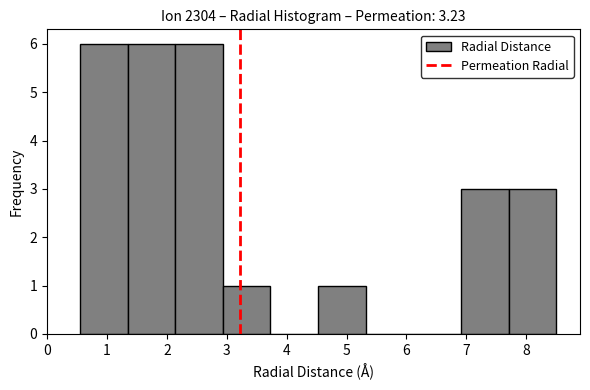

How tall is the bar that spans 4.5 to 5.3 on the x-axis? Neither the bar edges nor the heights are printed on the chart, so give them approximately, as read against the axes.

1